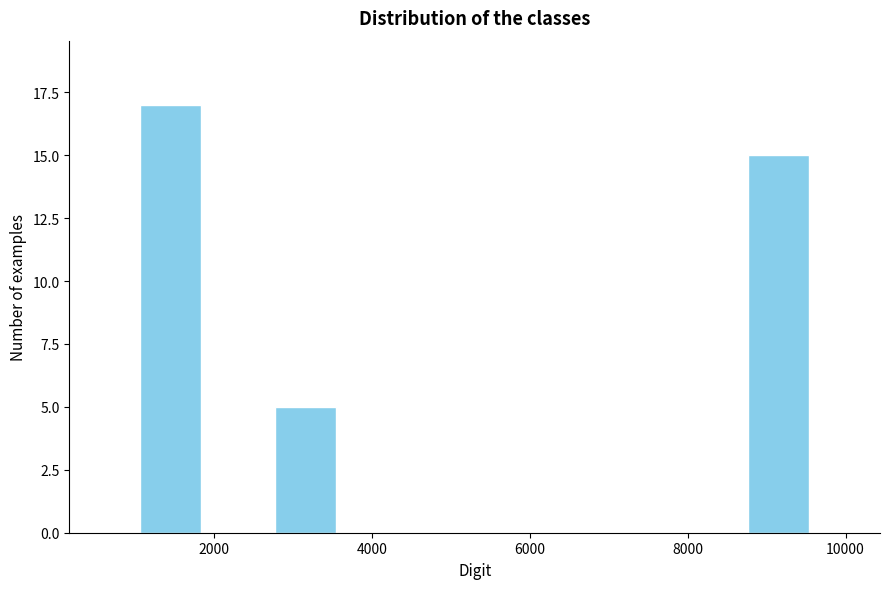

Reading left to right, transcribe this chart: for each bar, give the range it covers on the x-axis and its height. Neither the bar edges nor the heights are printed on the chart, so give them approximately, as read against the axes.

1000 to 1800: 17
1800 to 2800: 0
2800 to 3600: 5
3600 to 4400: 0
4400 to 5400: 0
5400 to 6200: 0
6200 to 7000: 0
7000 to 7800: 0
7800 to 8800: 0
8800 to 9600: 15